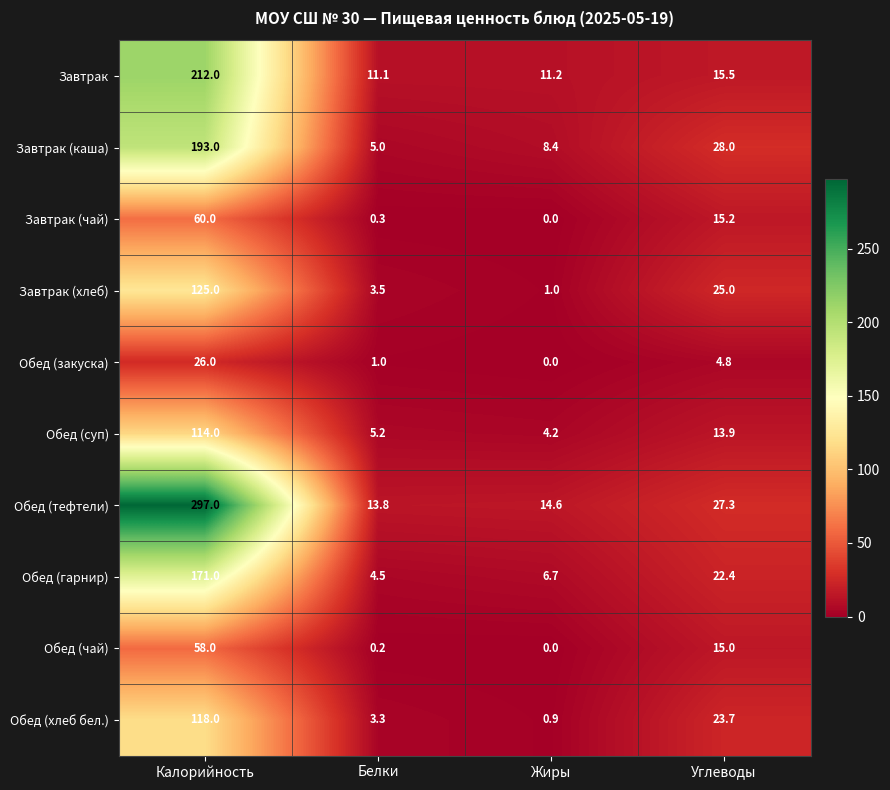

Is it true that Обед (закуска) equals 4.8 at Углеводы?

True